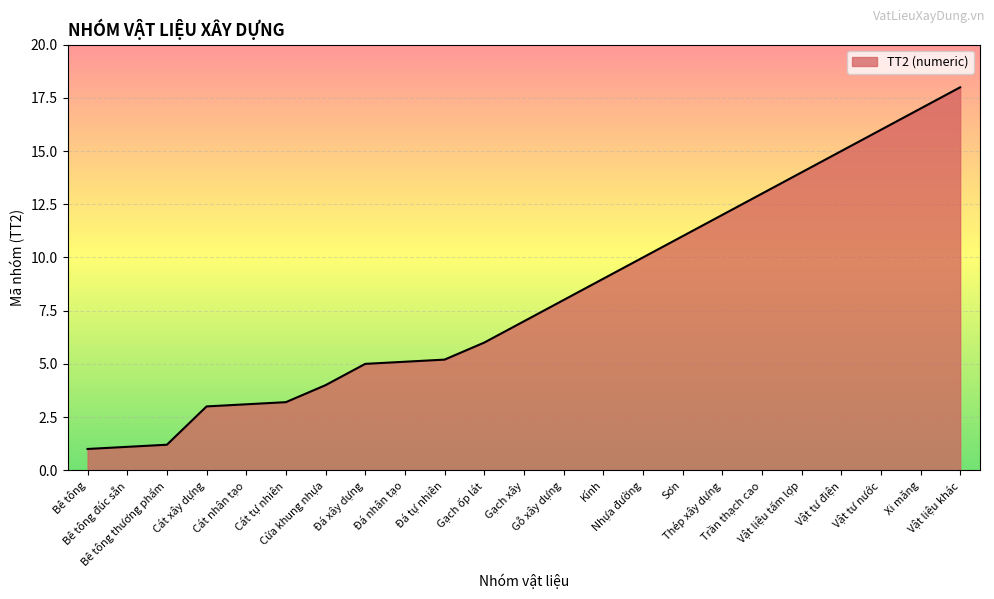

What is the sum of the values at Trần thạch cao and Đá tự nhiên?

18.2